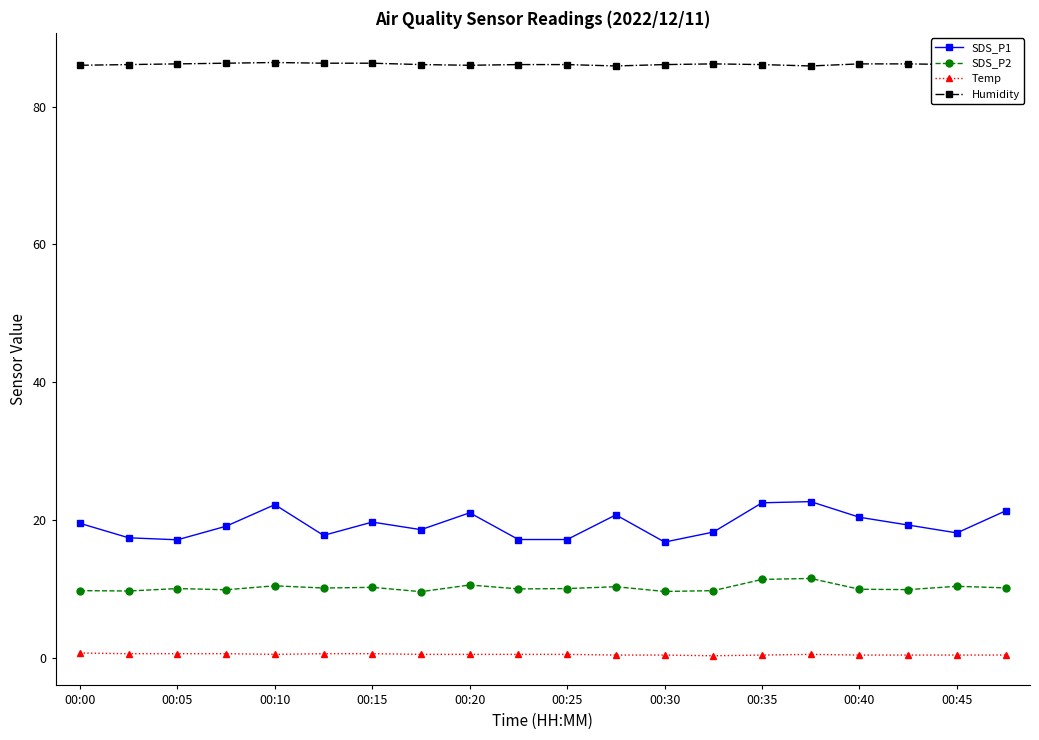

What are all the series names shown in the legend?

SDS_P1, SDS_P2, Temp, Humidity